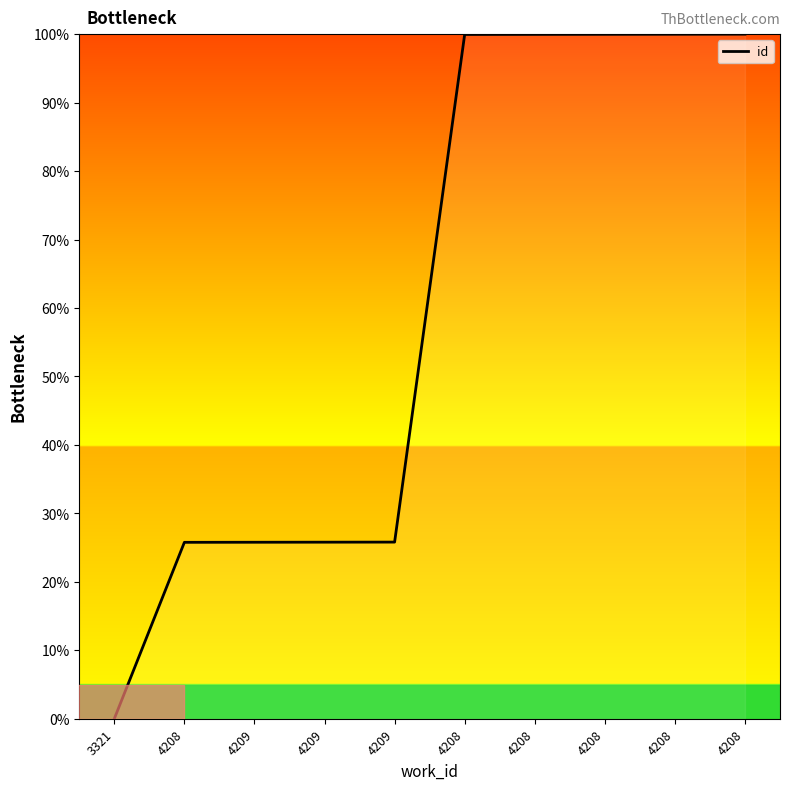

How many lines are shown in the chart?

1